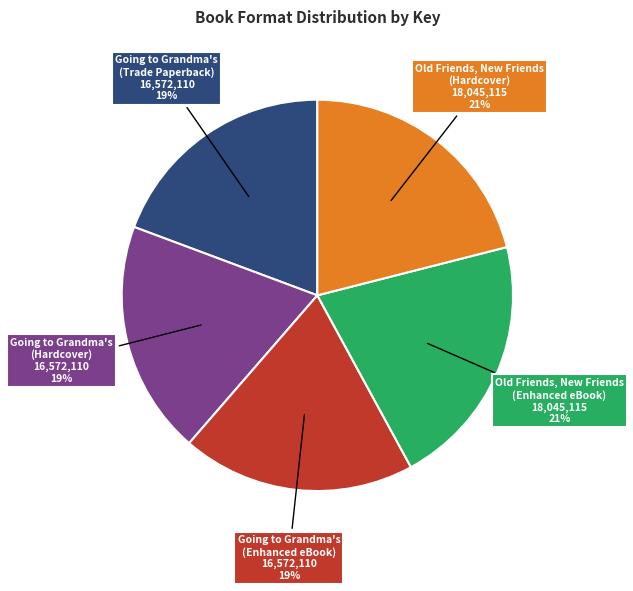

How many segments does this pie chart have?

5